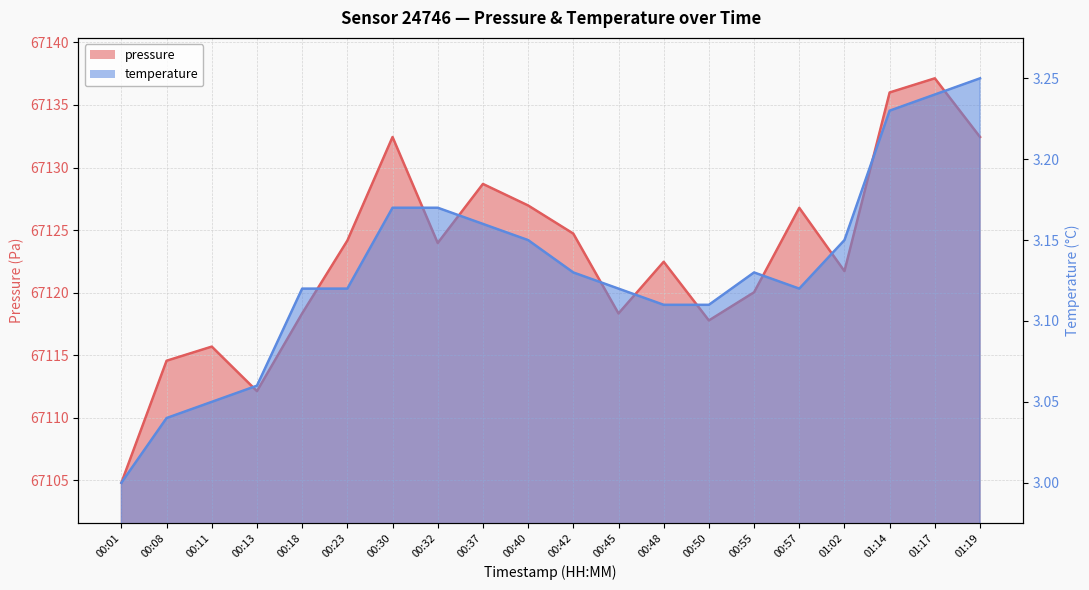

What is the difference between the maximum and minimum values in the pressure series?

32.3